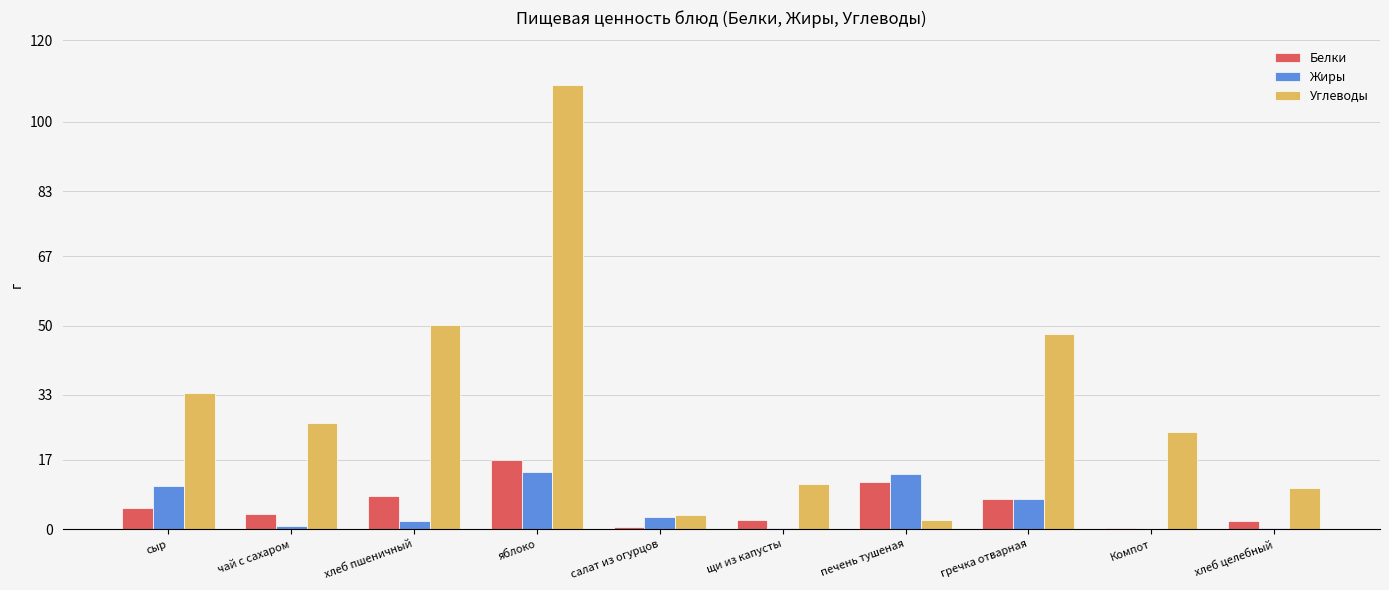

Is the value of Жиры at щи из капусты greater than the value of Углеводы at хлеб пшеничный?

No